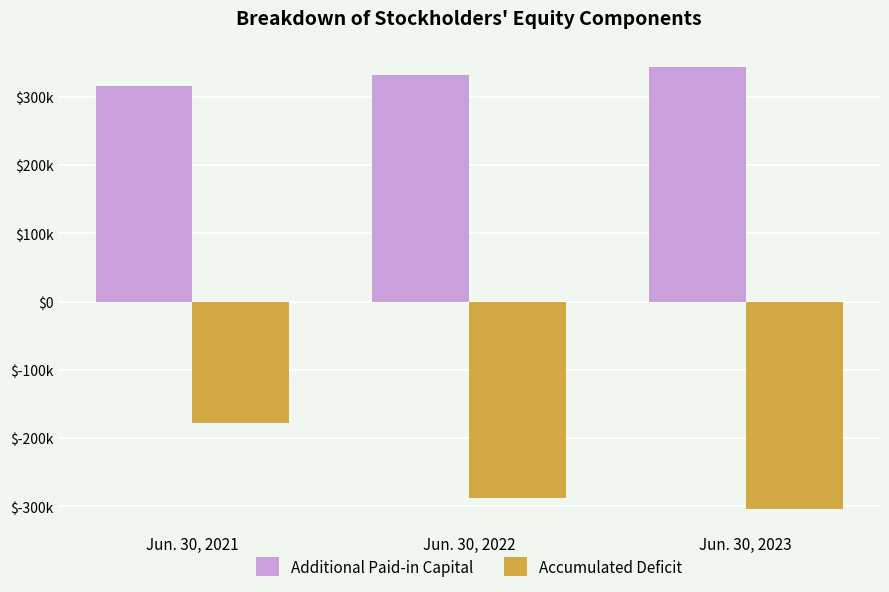

Are the bars grouped side by side (vs. stacked)?

Yes